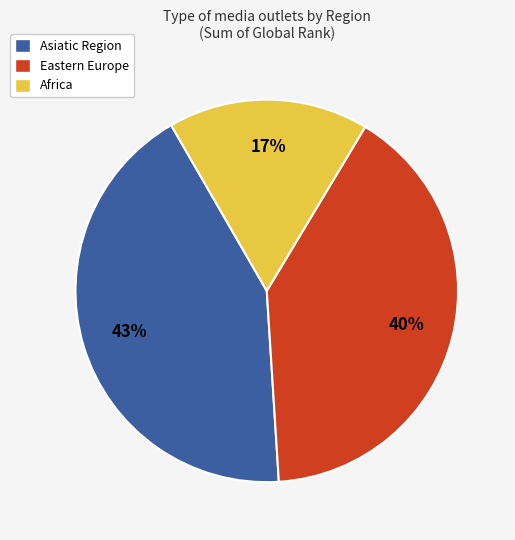

Which slice is the largest?

Asiatic Region